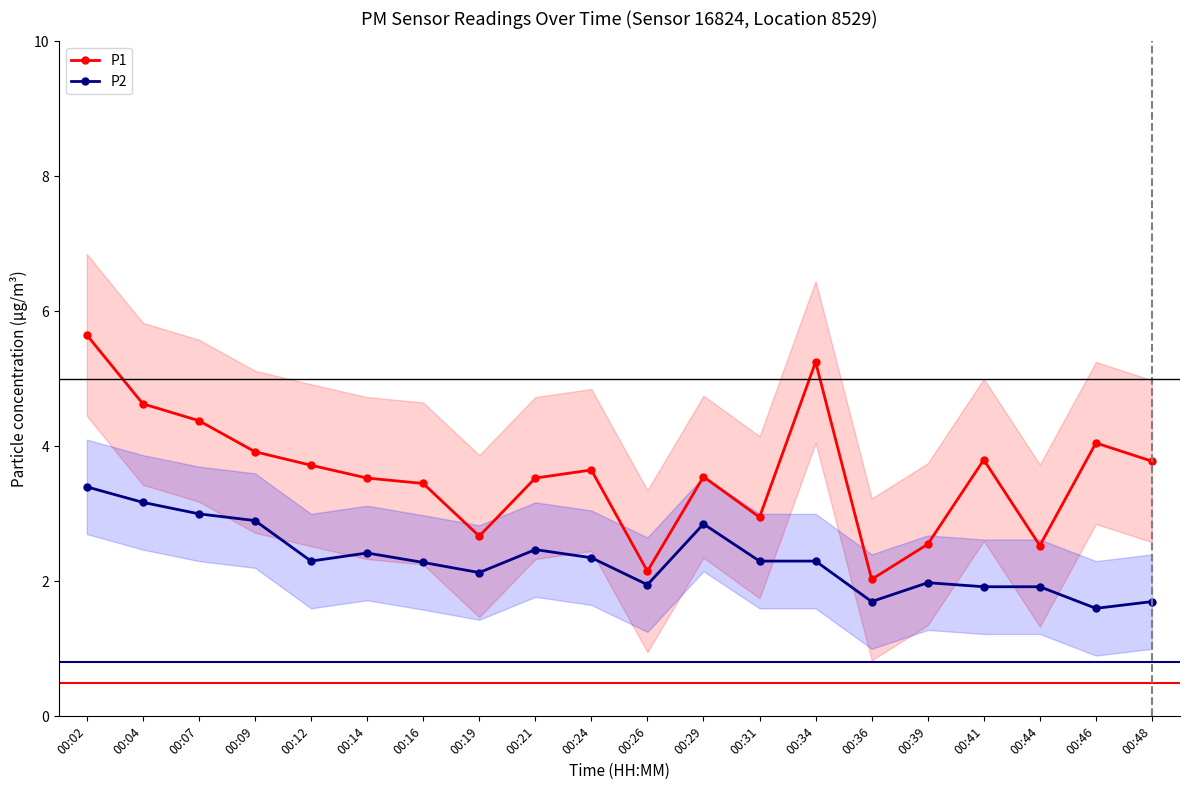

At which category is the sum across all series the highest?

00:02